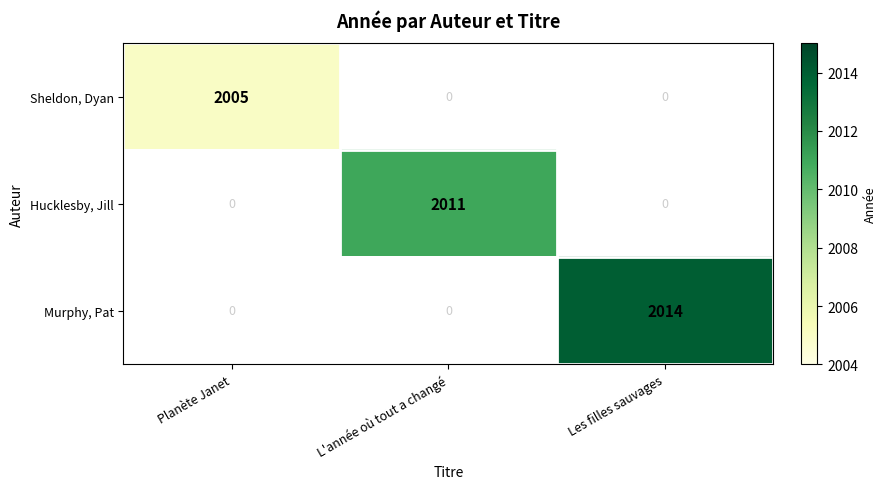

The value of Sheldon, Dyan at Planète Janet is 2005. True or false?

True